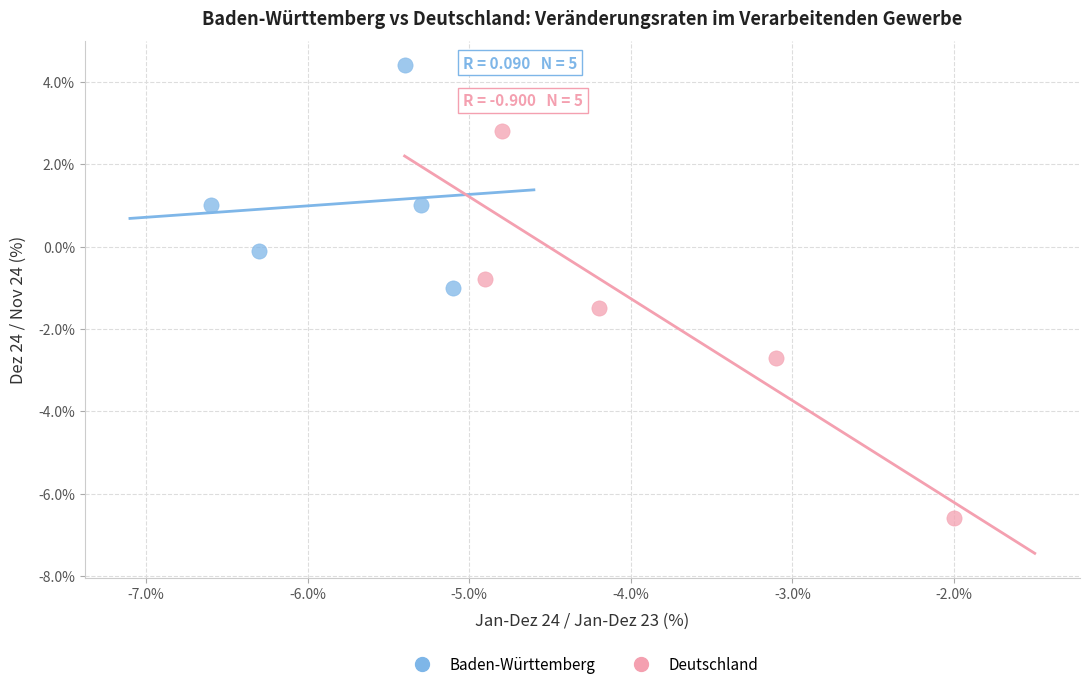

What are all the series names shown in the legend?

Baden-Württemberg, Deutschland